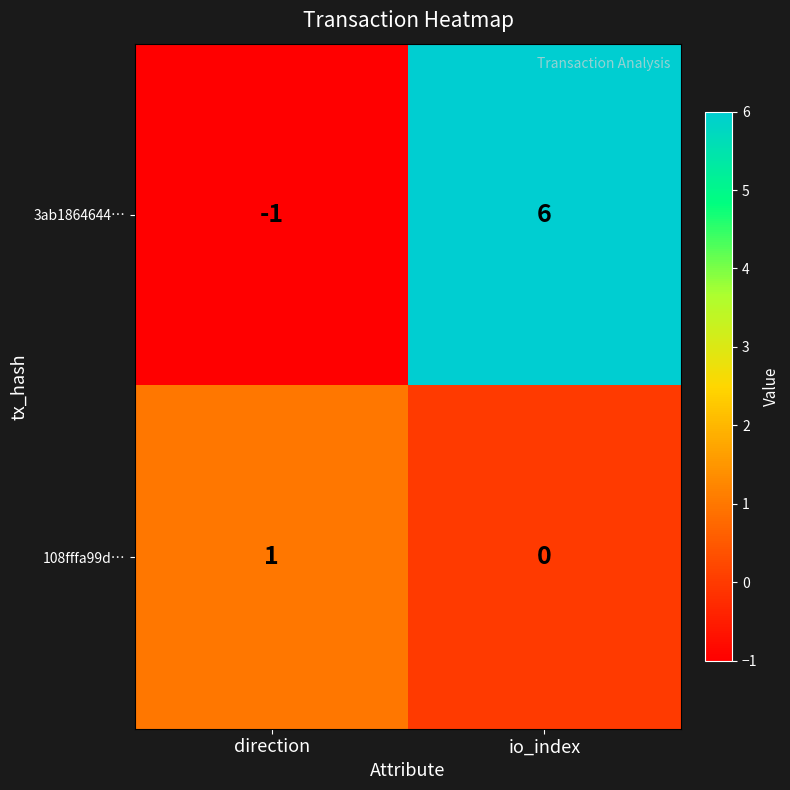

Rank the series at direction from highest to lowest value.

108fffa99d…, 3ab1864644…